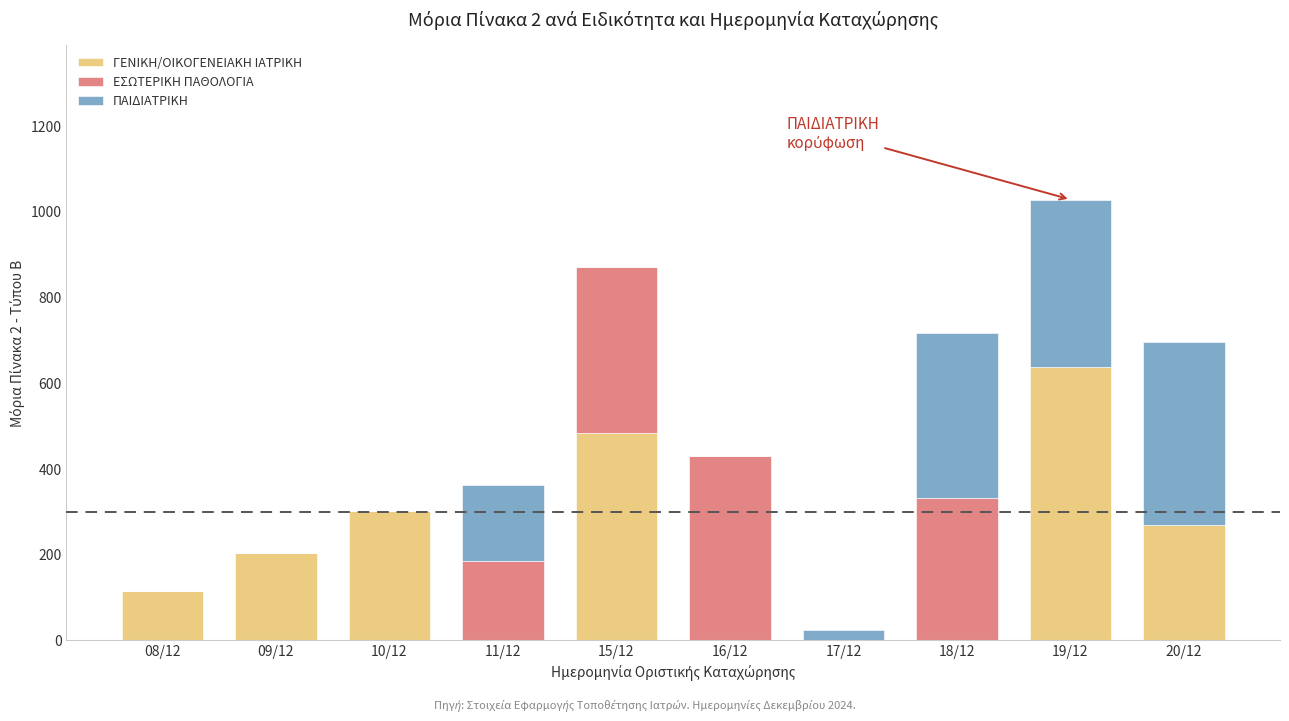

What is the total value across all series at 18/12?

716.2